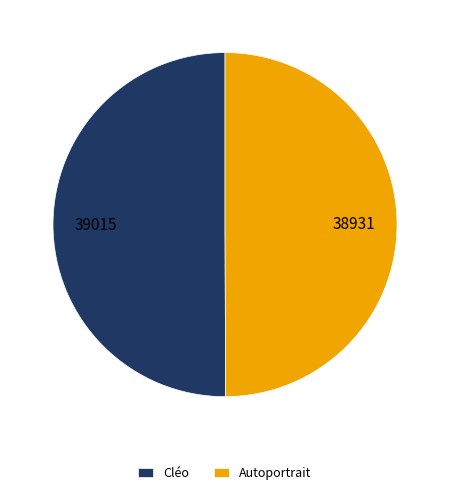

What is the ratio of the value at Autoportrait to the value at Cléo?

1.0